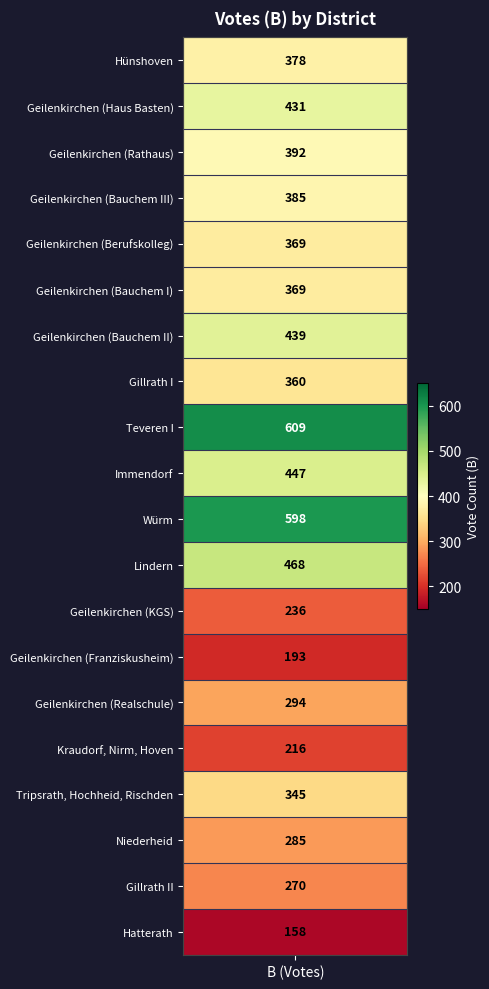

What is the maximum value shown in the chart?

609